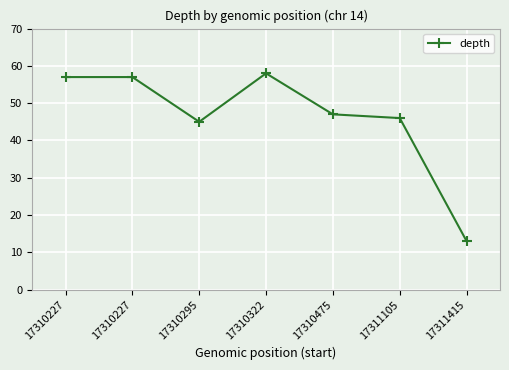

What is the change in value from 17310227 to 17310295?

-12